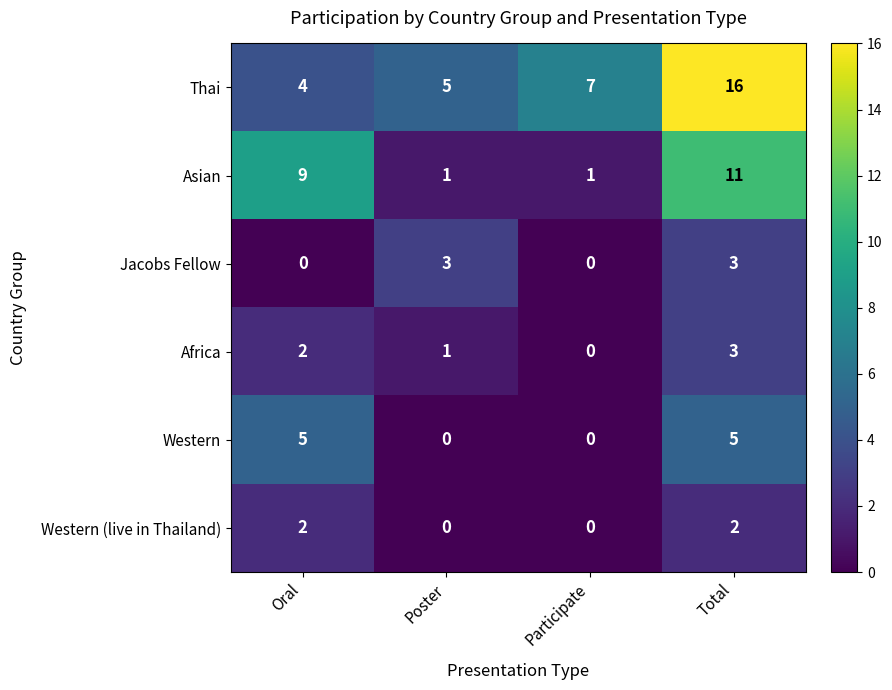

What is the spread (max minus min) of values at Total?

14